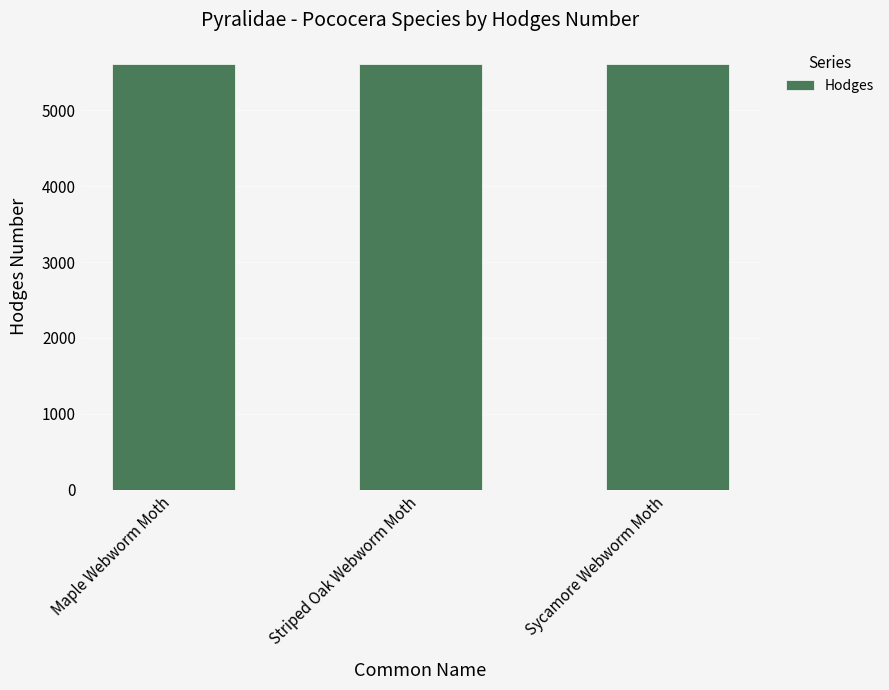

Approximately how many times larger is the value at Maple Webworm Moth compared to Striped Oak Webworm Moth?

1.0